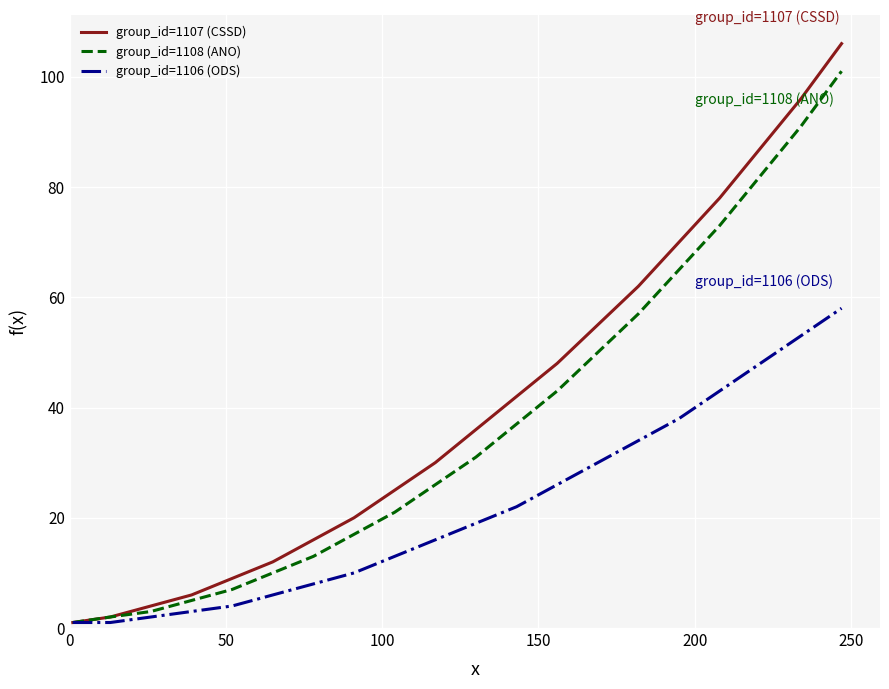

What is the maximum value for group_id=1108 (ANO)?

101